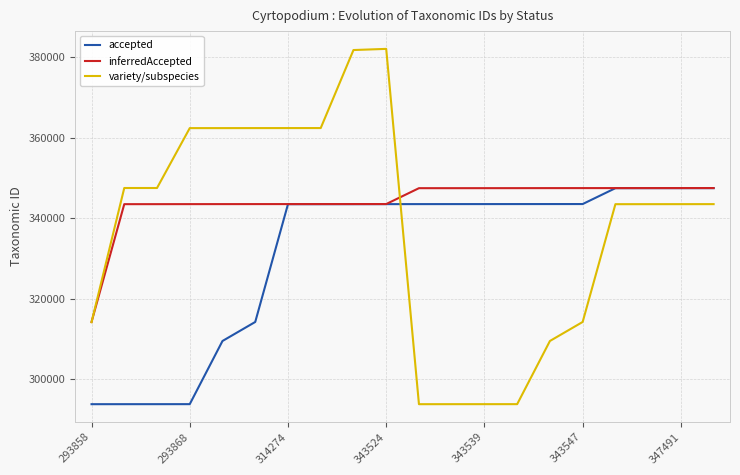

Which series has the largest total across all categories?

inferredAccepted